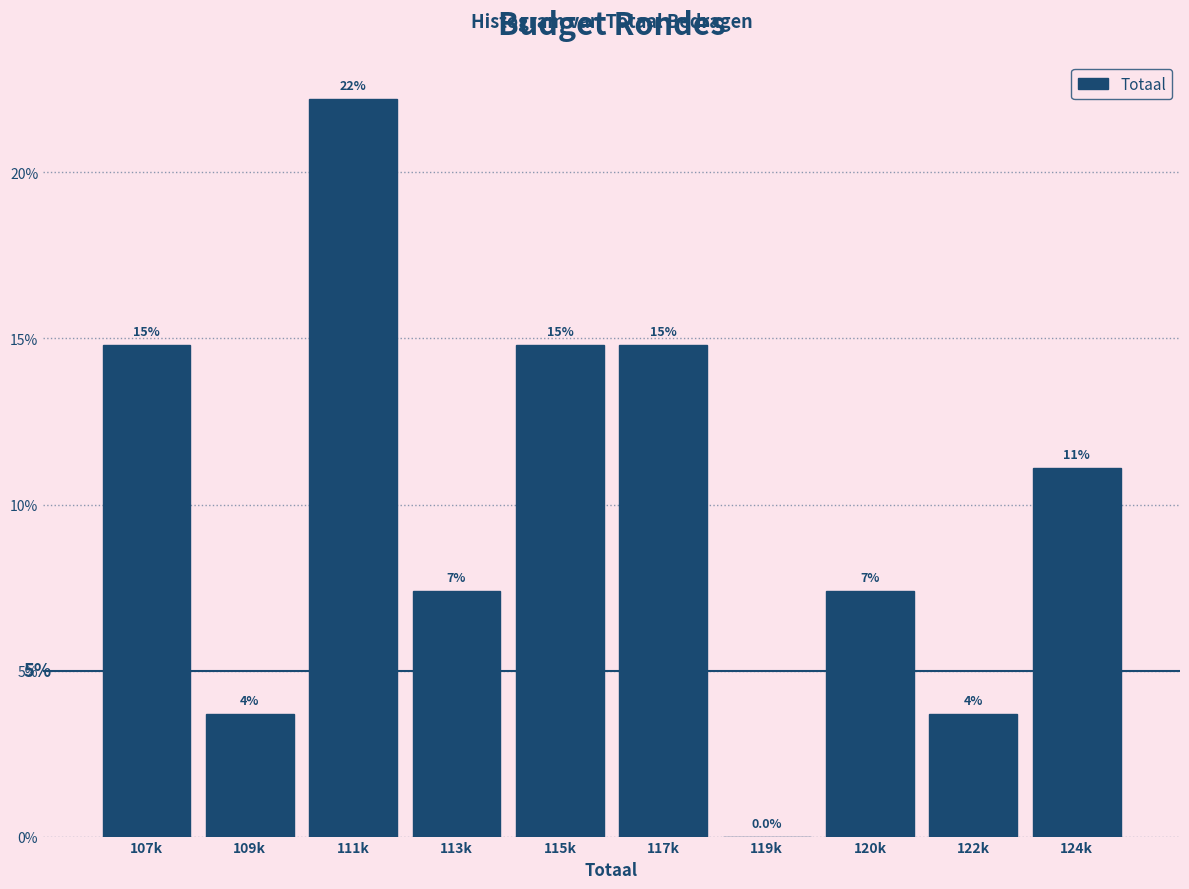

Are the bars horizontal?

No